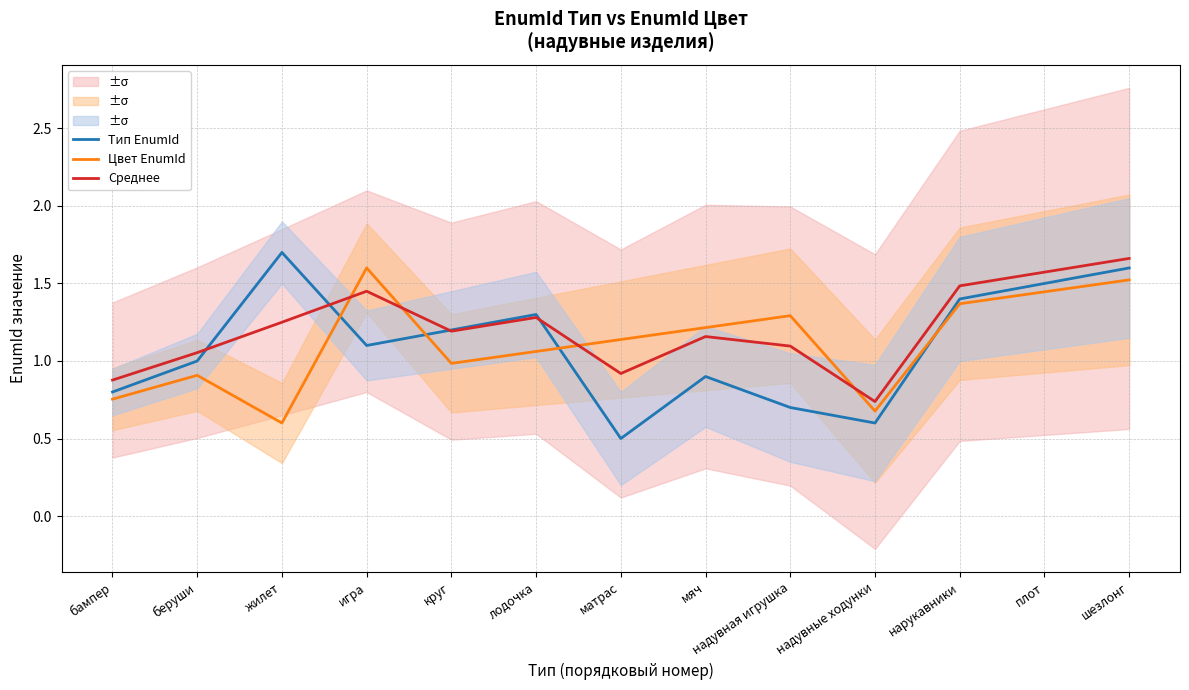

What is the spread (max minus min) of values at мяч?

0.3